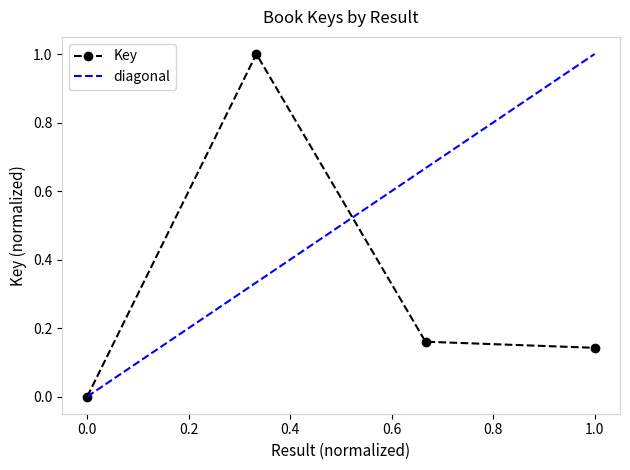

How many interior local peaks does the Key series have?

1